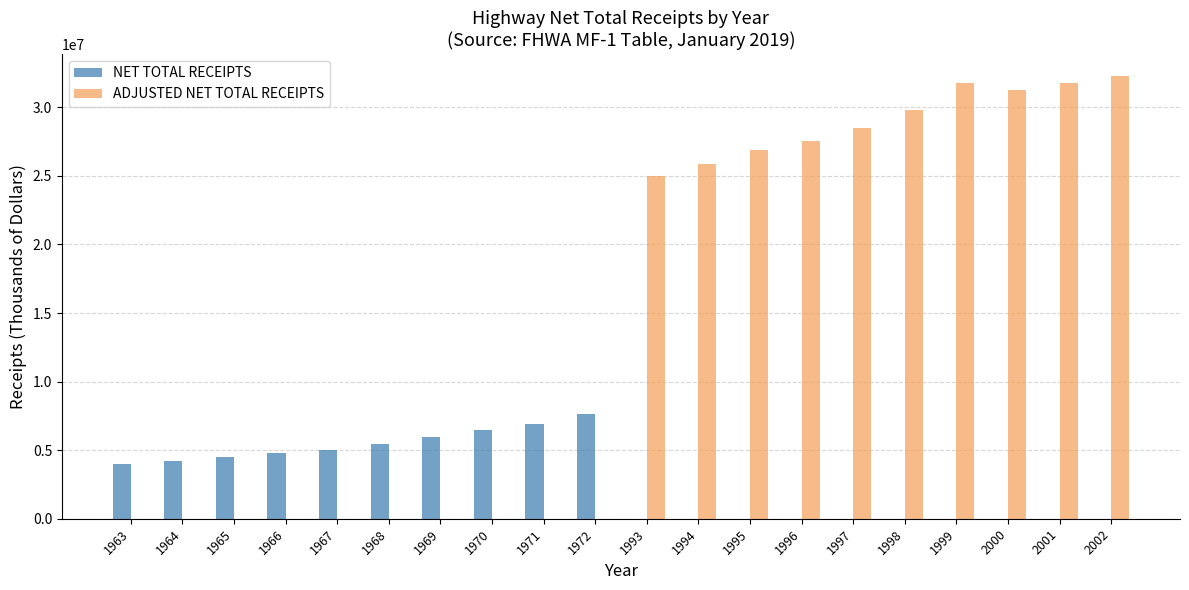

Is the value of ADJUSTED NET TOTAL RECEIPTS at 1994 greater than the value of NET TOTAL RECEIPTS at 1993?

Yes